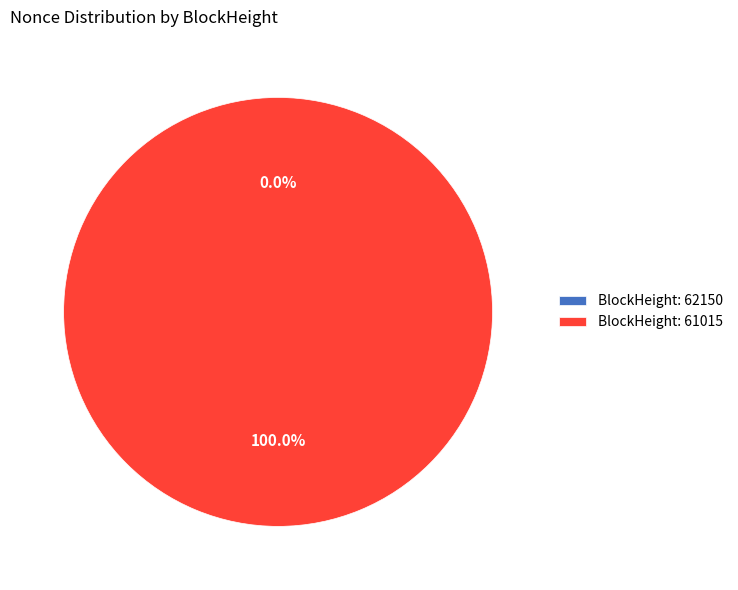

Which slice is the largest?

61015